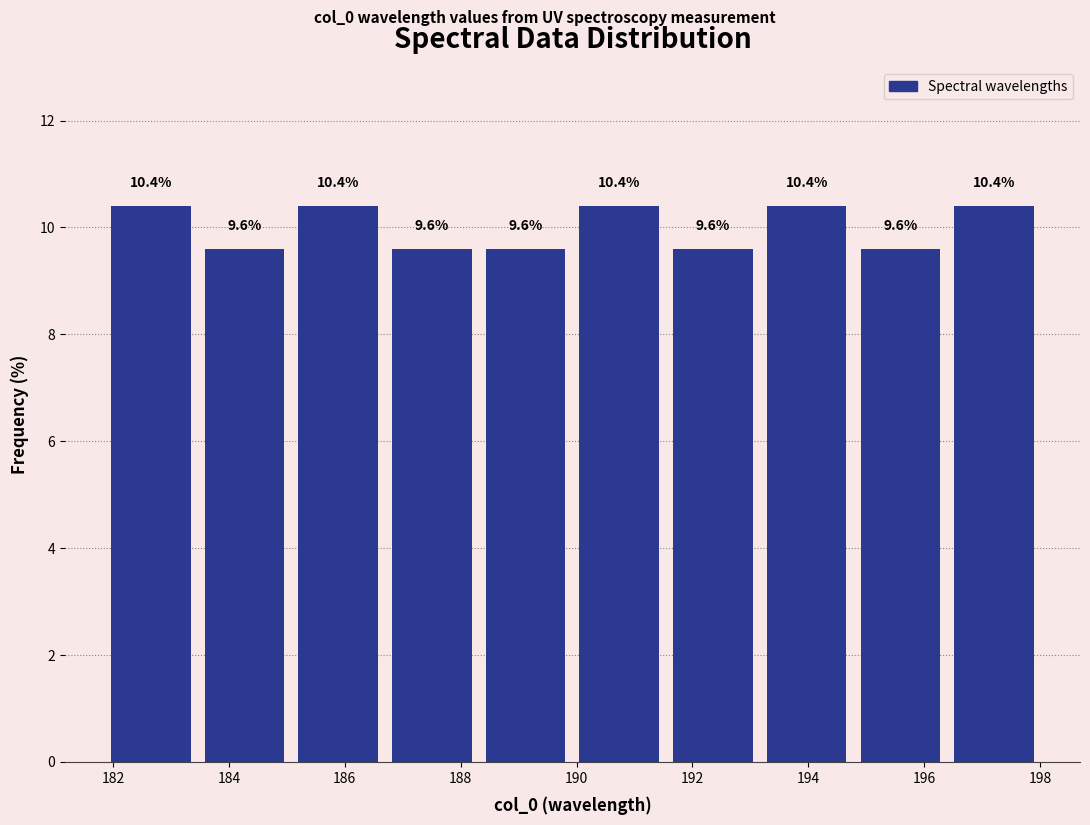

Reading left to right, list every bar in this chart as the range it spans on the x-axis followed by its height. The bar edges are not printed on the chart, so give them approximately, as read against the axis.

181.8 to 183.4: 10.4
183.4 to 185.0: 9.6
185.0 to 186.6: 10.4
186.6 to 188.4: 9.6
188.4 to 190.0: 9.6
190.0 to 191.6: 10.4
191.6 to 193.2: 9.6
193.2 to 194.8: 10.4
194.8 to 196.4: 9.6
196.4 to 198.0: 10.4